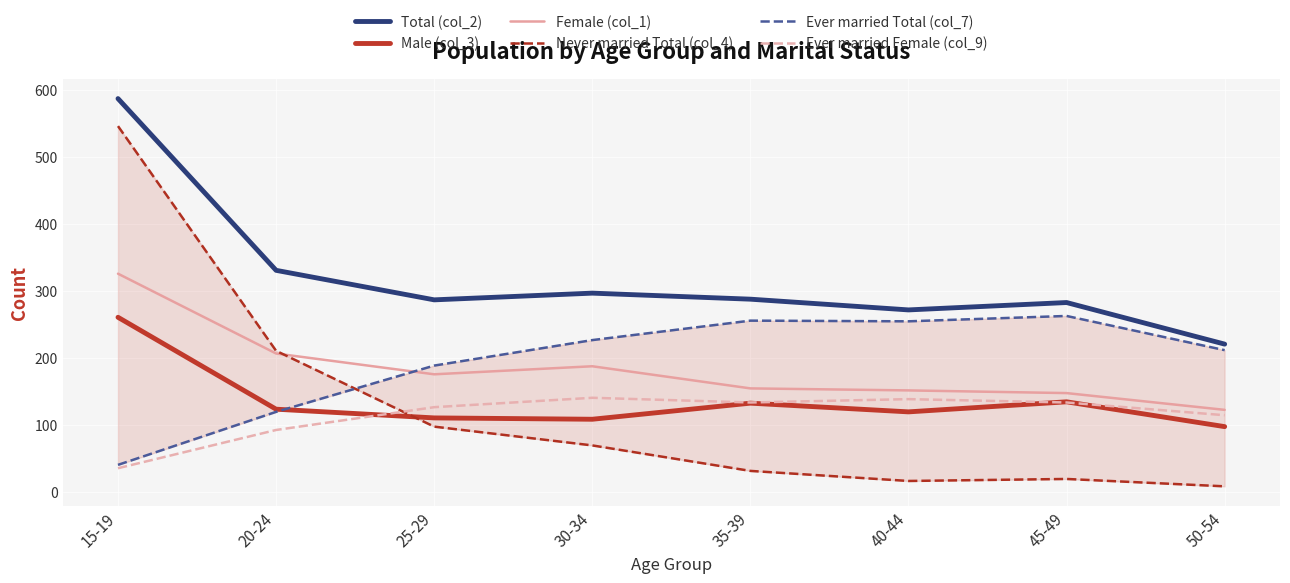

At which category does the chart reach its peak across all series?

15-19